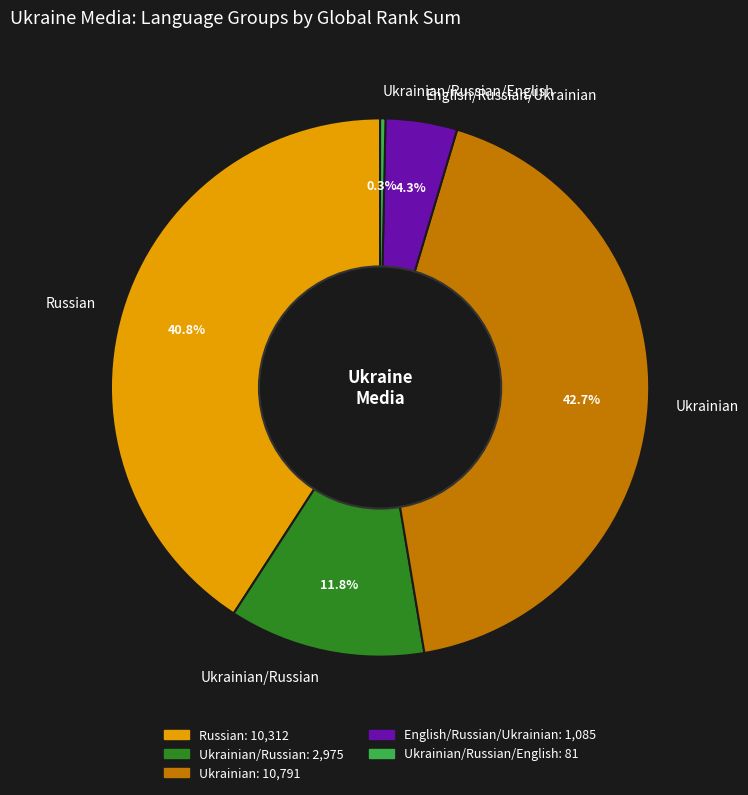

How much of the chart is everything except English/Russian/Ukrainian?

95.7%